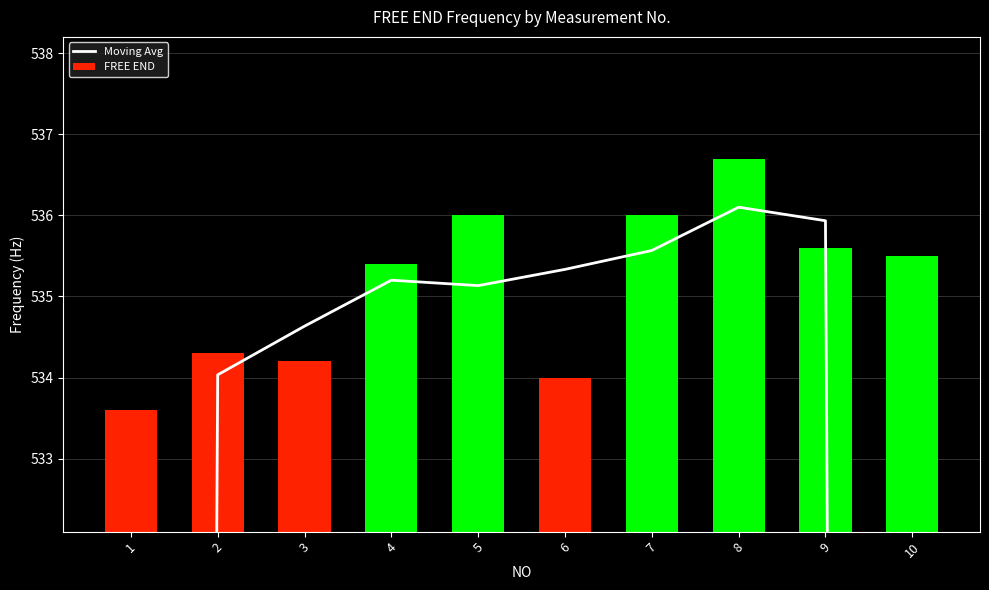

At which category is the sum across all series the highest?

8